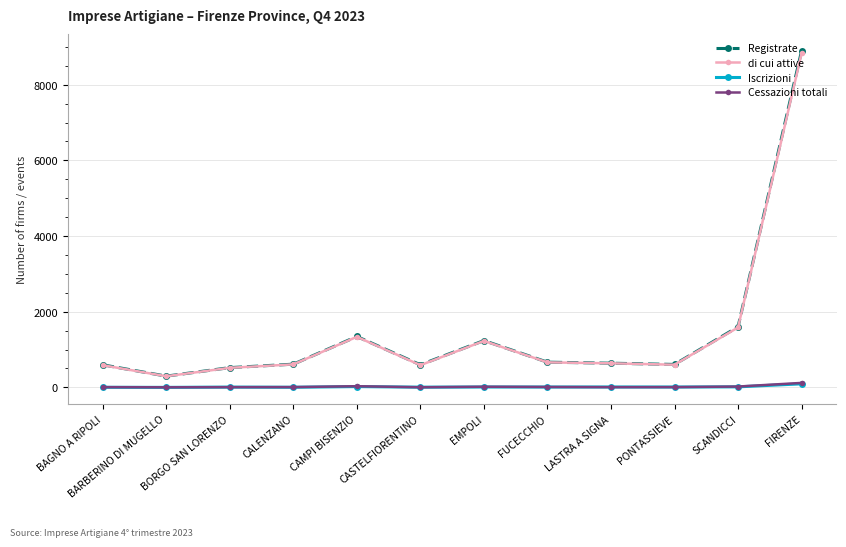

Is it true that di cui attive equals 2714 at SCANDICCI?

False